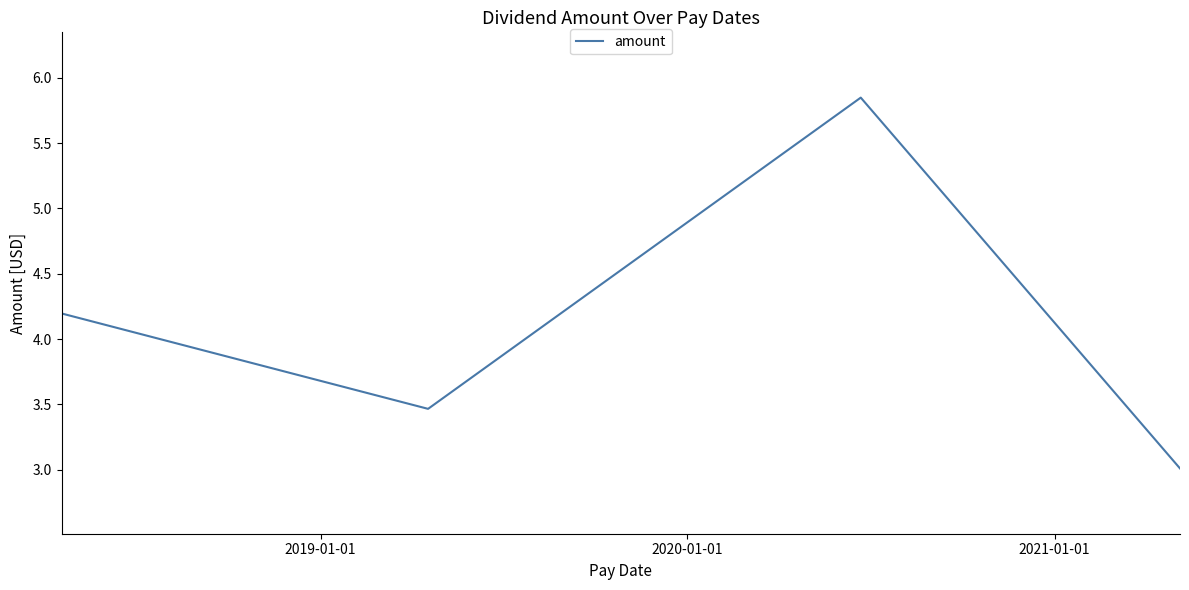

How many interior local peaks (higher than both neighbors) does the data have?

1